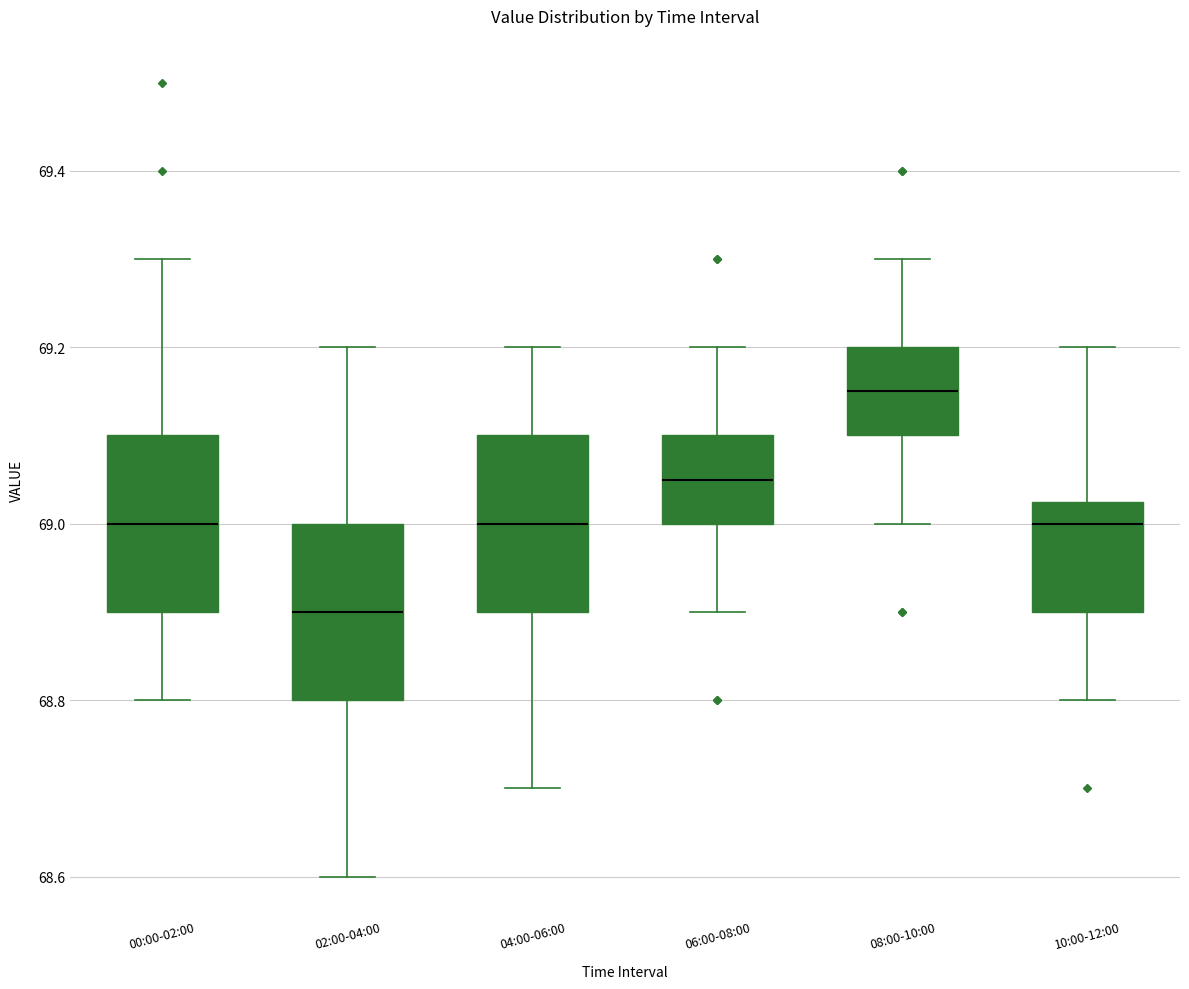

Which box has the lowest median line?

02:00-04:00